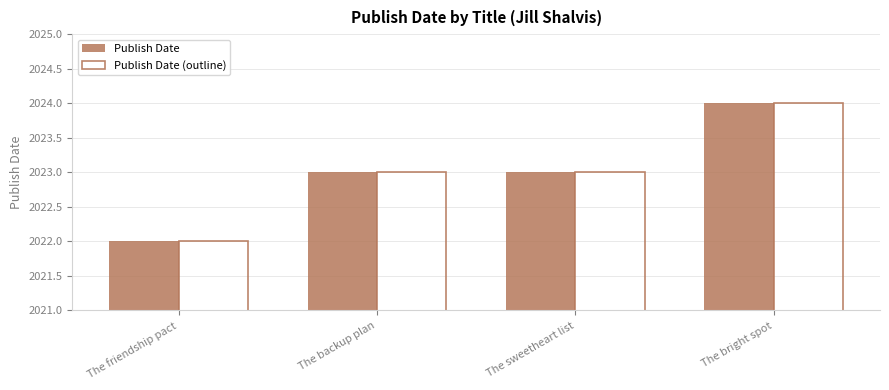

How many groups of bars are there?

4